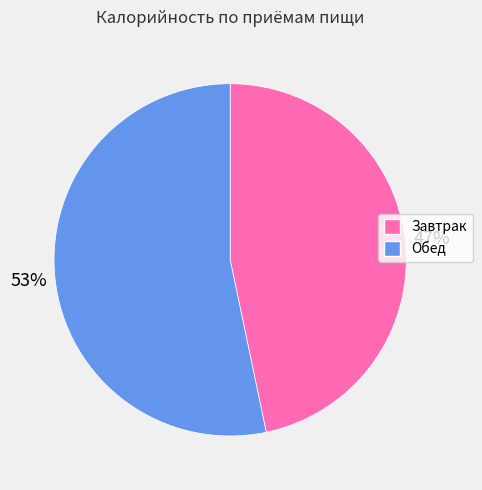

What is the smallest slice in the pie chart?

Завтрак